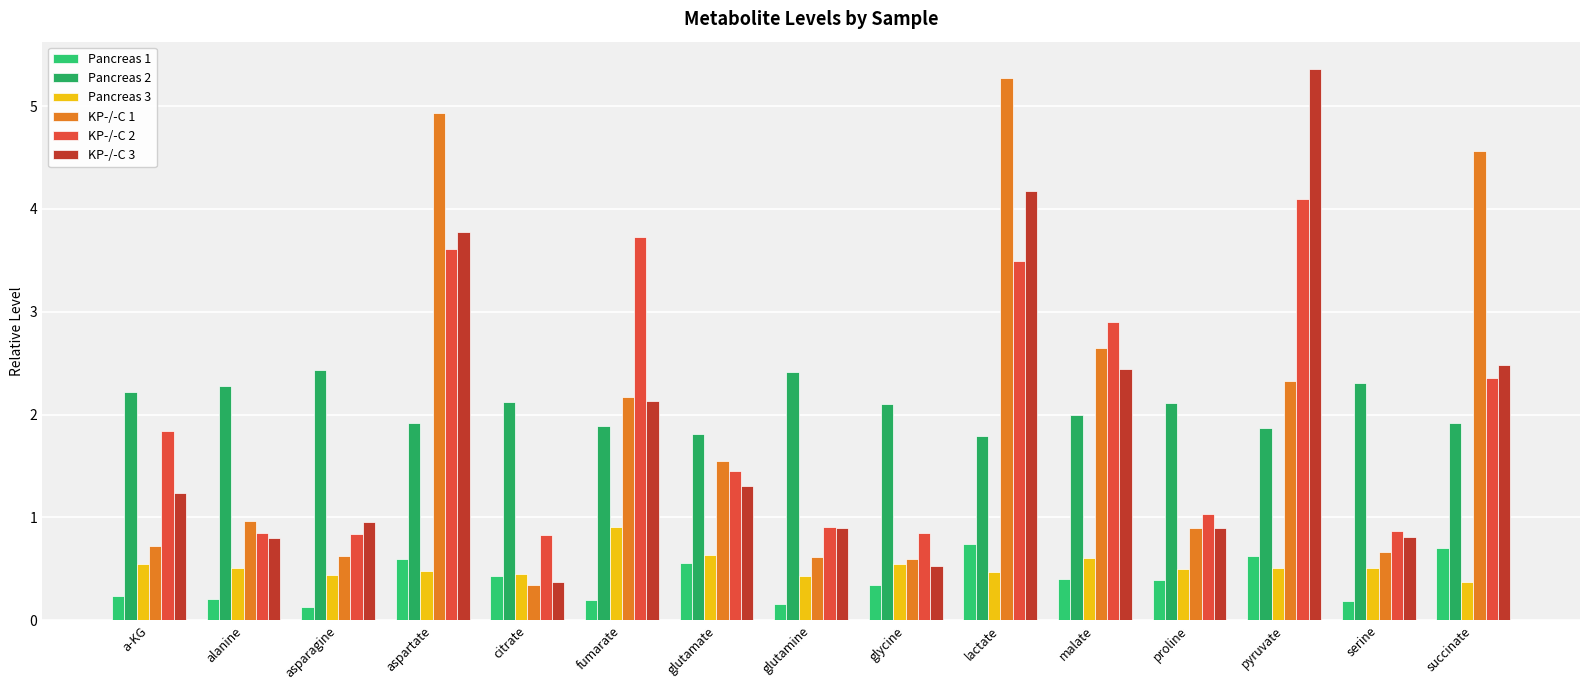

What is the value of the Pancreas 1 bar at the 5th from the left?

0.4